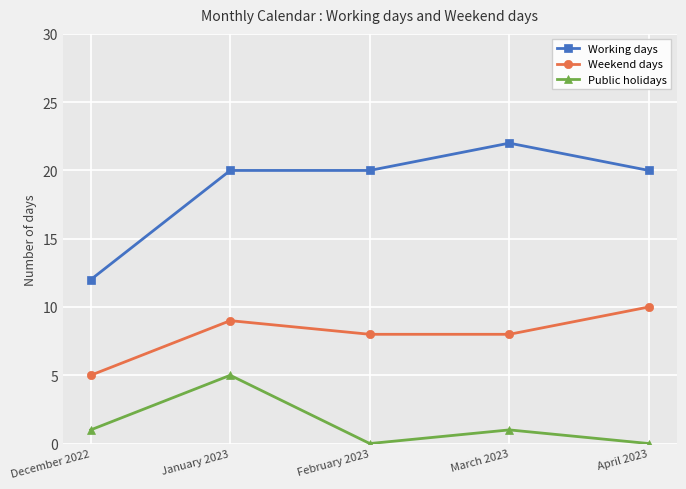

True or false: Public holidays has a value of 0 at April 2023.

True